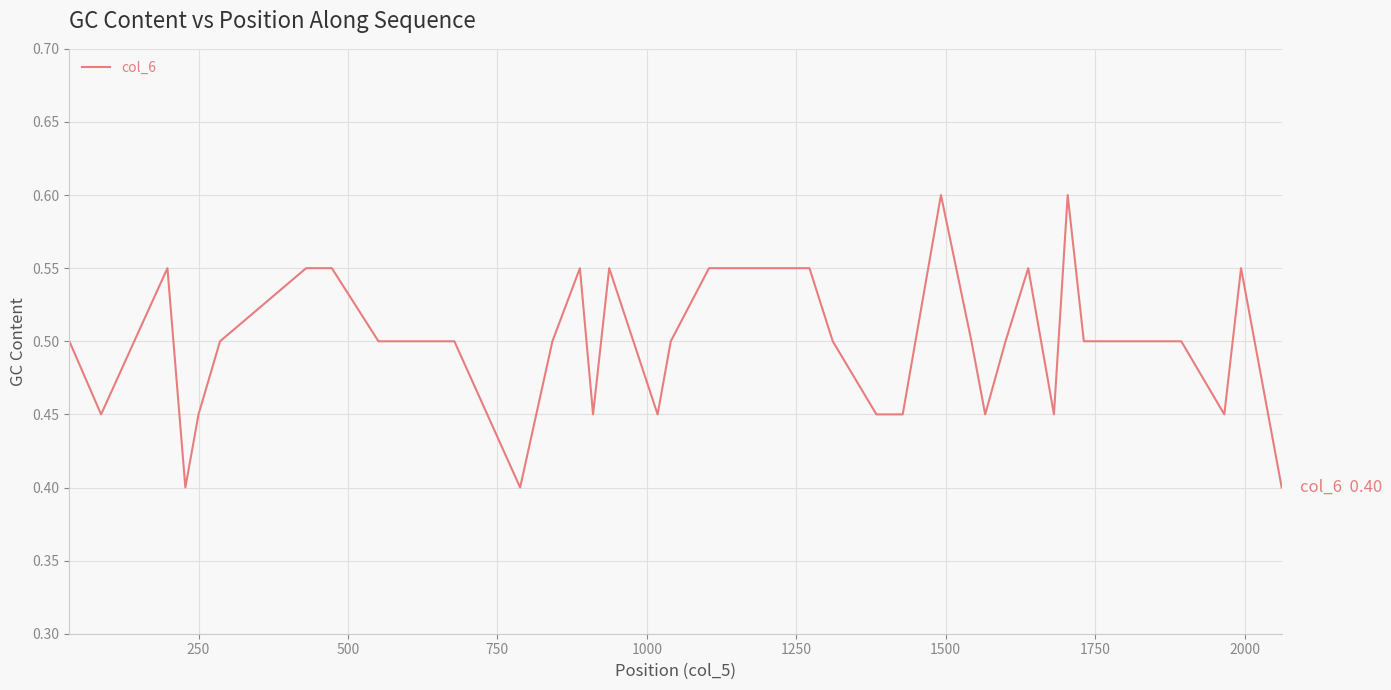

What is the minimum value shown in the chart?

0.4